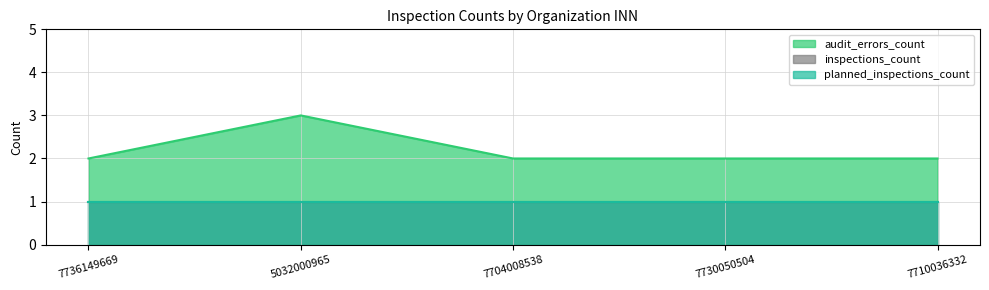

True or false: planned_inspections_count and audit_errors_count intersect in this chart.

False